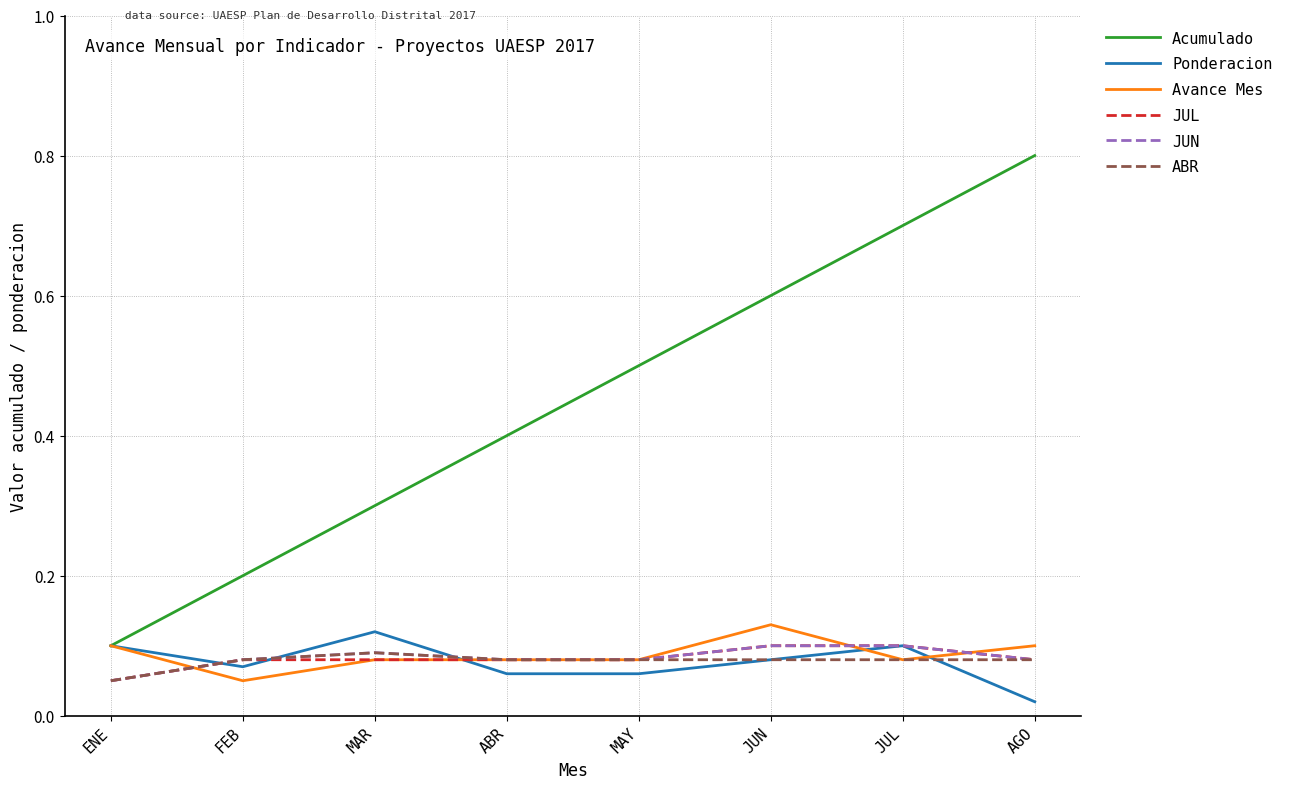

How many lines are shown in the chart?

6